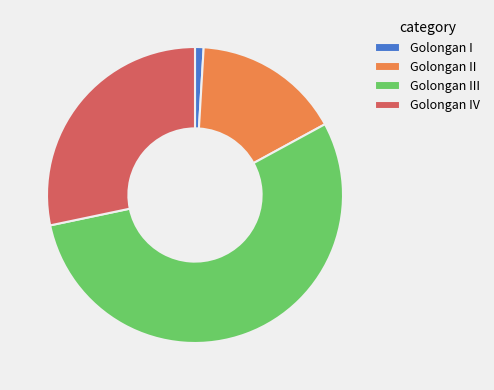

Count the number of slices in the pie.

4